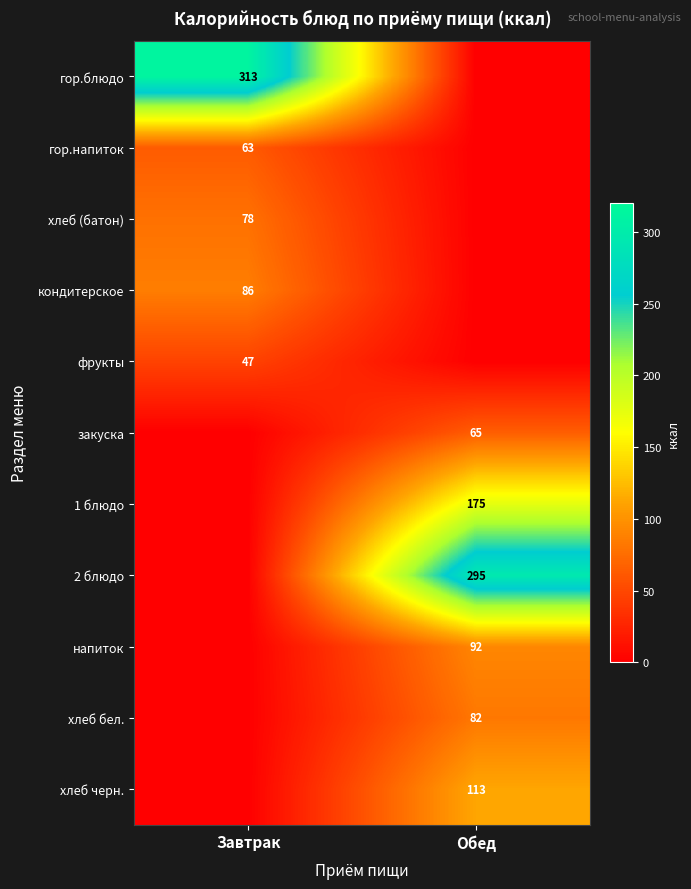

True or false: 1 блюдо has a value of 175 at Обед.

True